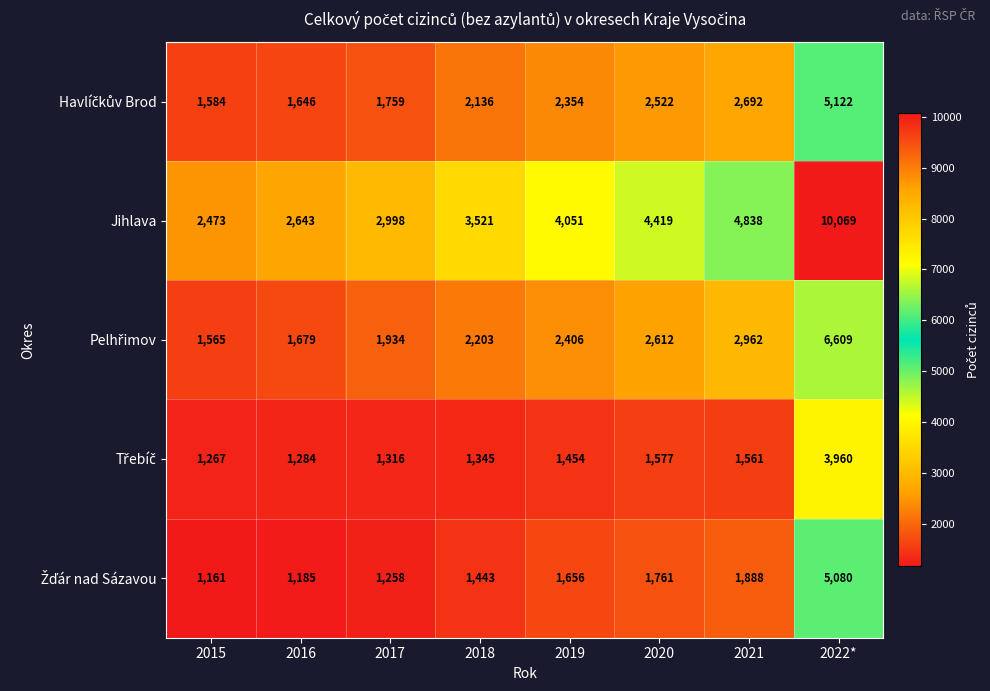

What is the minimum value shown in the chart?

1161